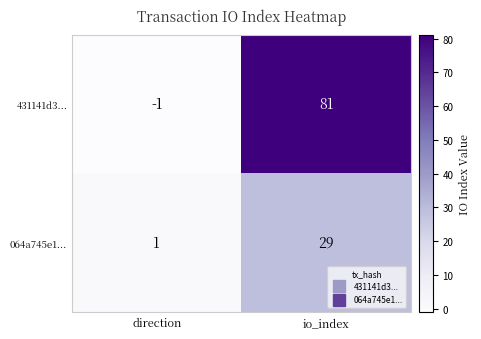

Rank the series by their maximum value, from highest to lowest.

431141d3..., 064a745e1...